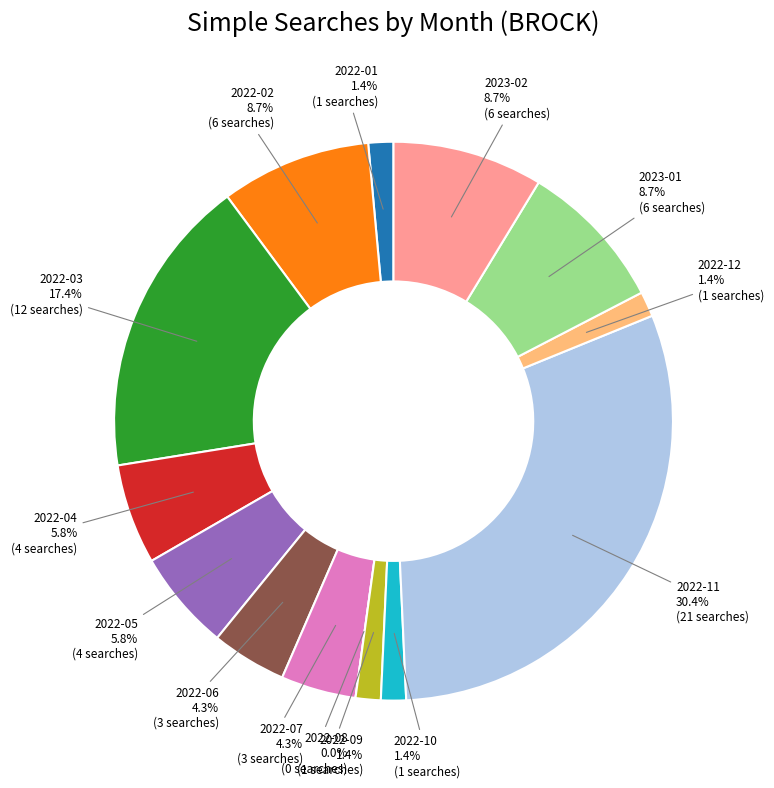

Rank the categories by value from highest to lowest.

2022-11, 2022-03, 2022-02, 2023-01, 2023-02, 2022-04, 2022-05, 2022-06, 2022-07, 2022-01, 2022-09, 2022-10, 2022-12, 2022-08